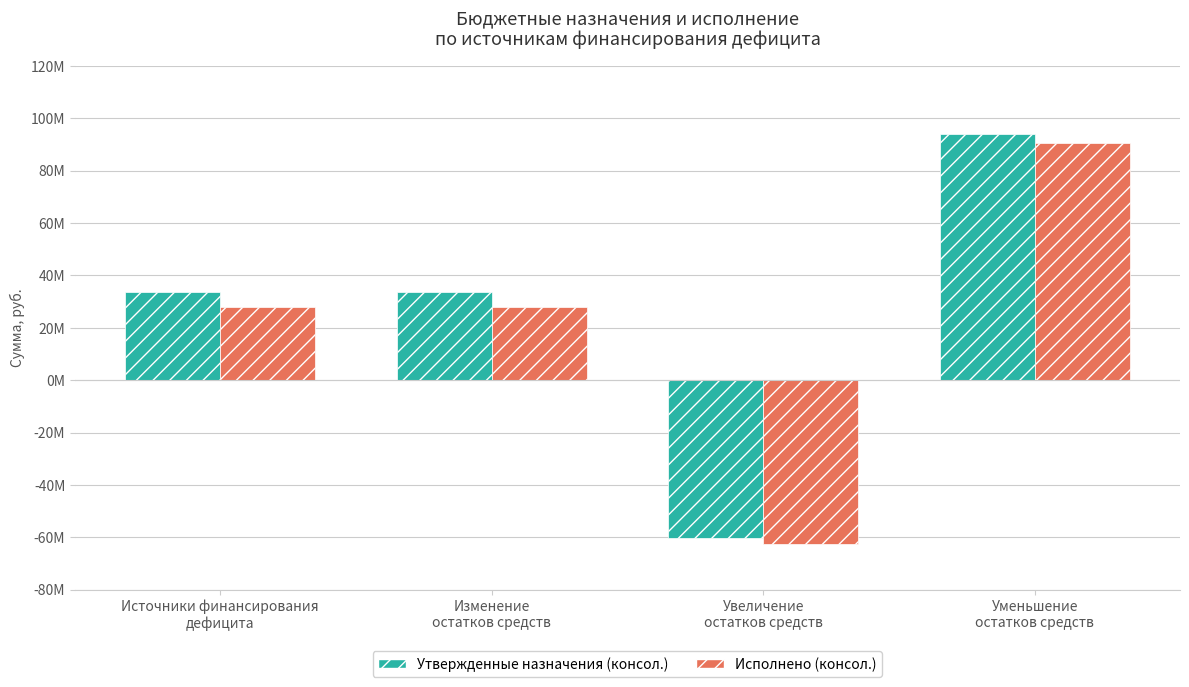

Does the chart contain any negative values?

Yes